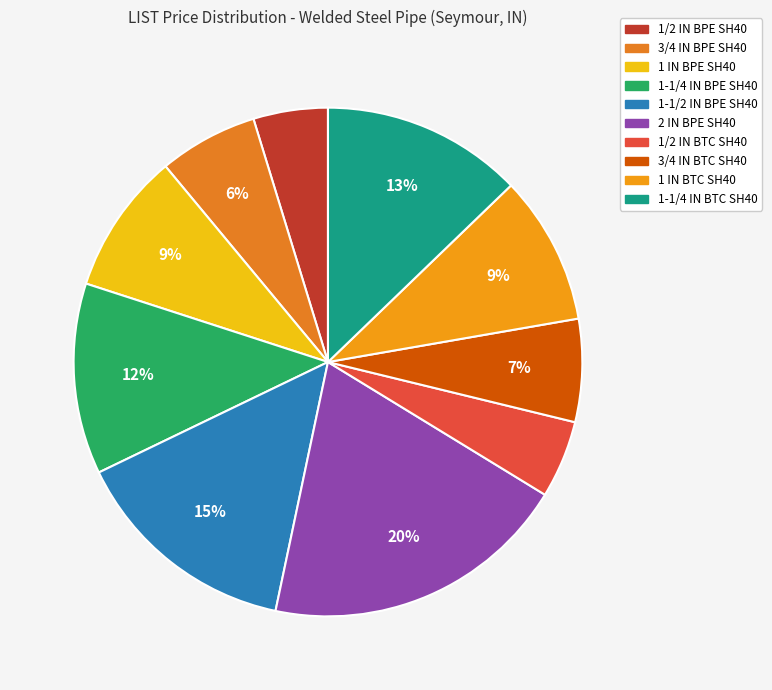

To the nearest percent, what is the combined percentage of 2 IN BPE SH40 and 1/2 IN BTC SH40?

25%